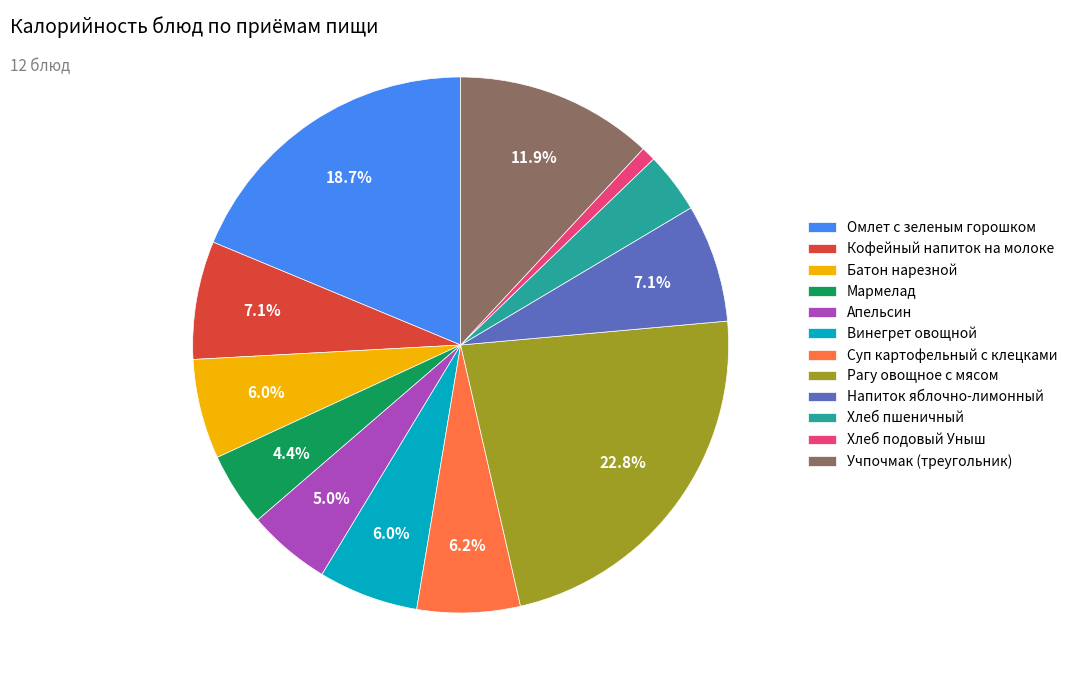

What portion of the pie excludes Учпочмак (треугольник)?

88.1%